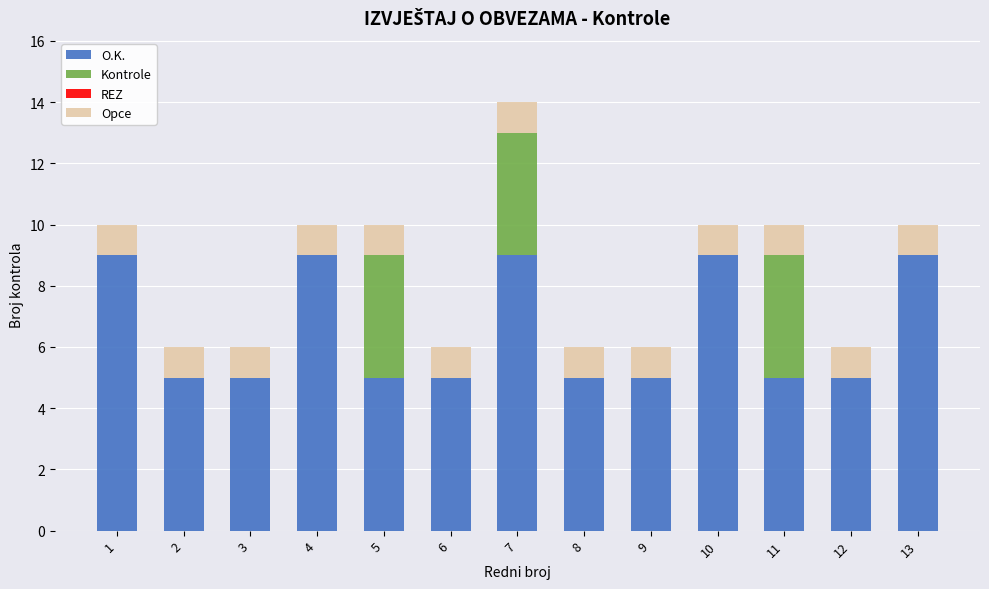

Are the bars horizontal?

No